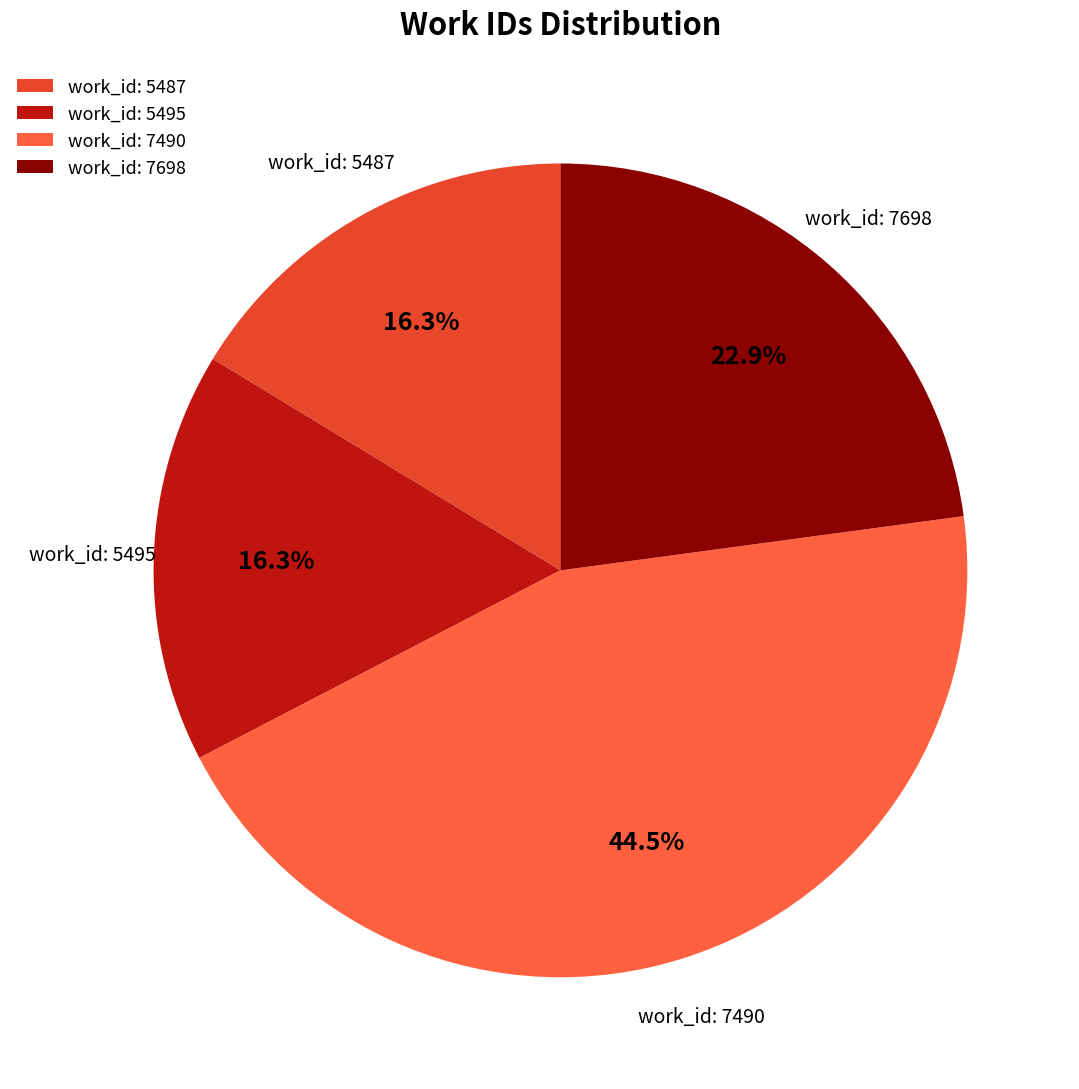

What is the ratio of the value at work_id: 5487 to the value at work_id: 7698?

0.7